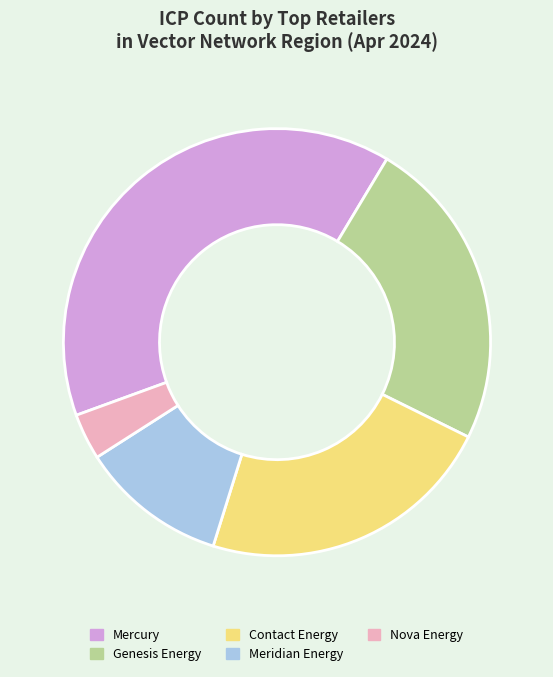

Which category has the biggest portion of the pie?

Mercury